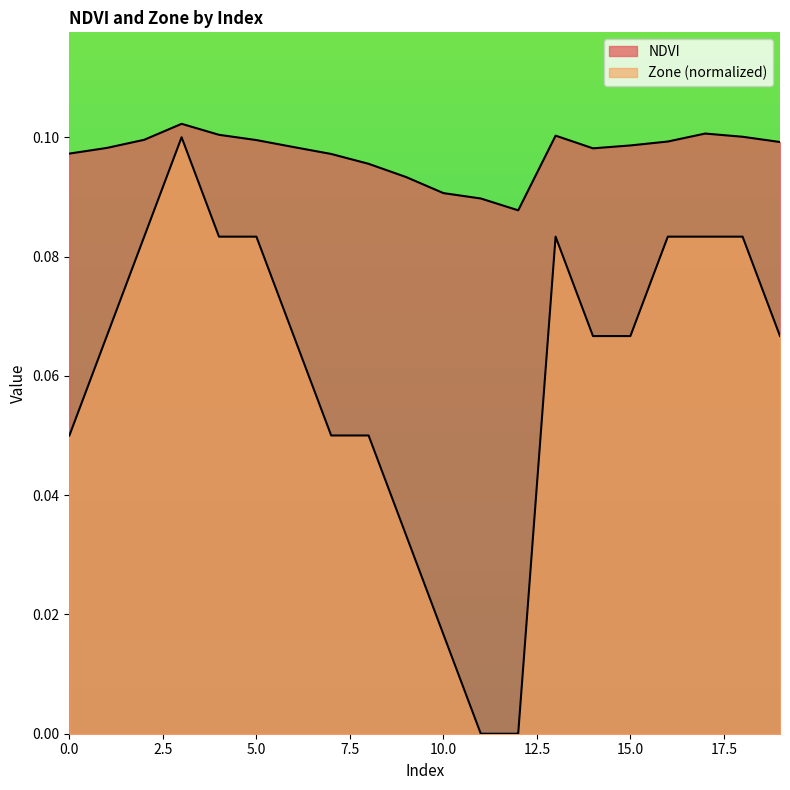

Between 6 and 9, which series saw the biggest shift?

Zone